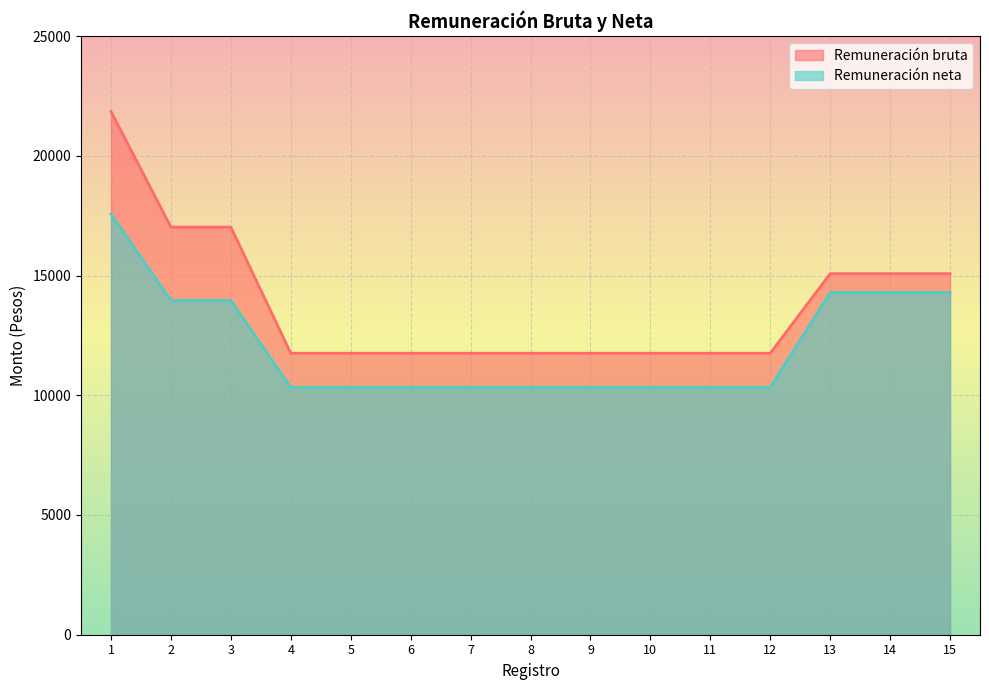

What is the maximum value shown in the chart?

21848.9